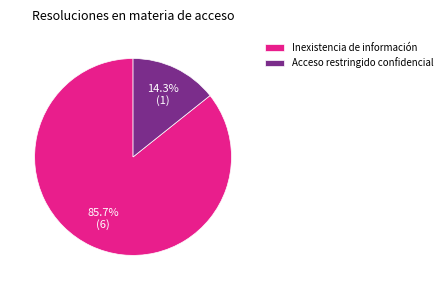

Which category has the biggest portion of the pie?

Inexistencia de información